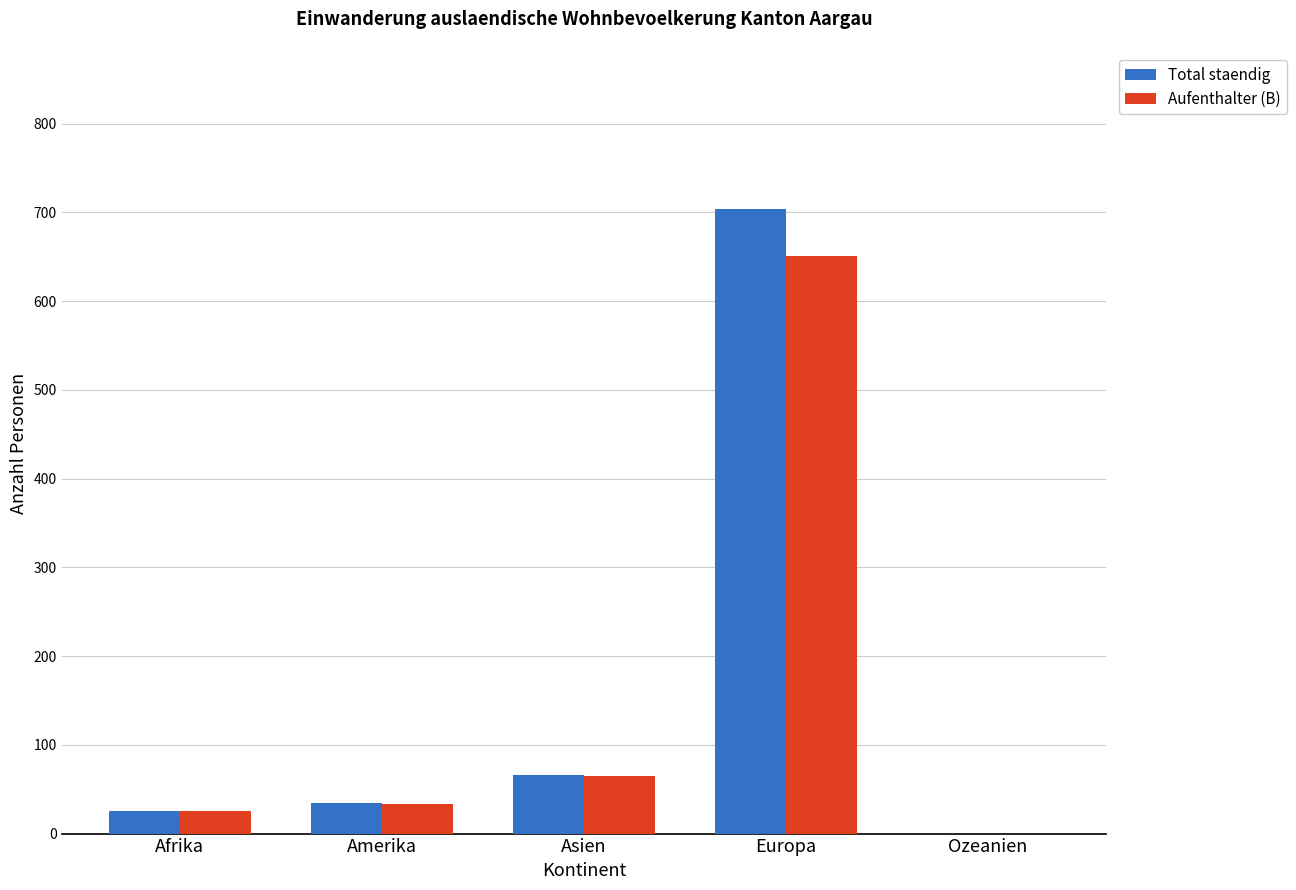

What is the total value across all series at Asien?

131